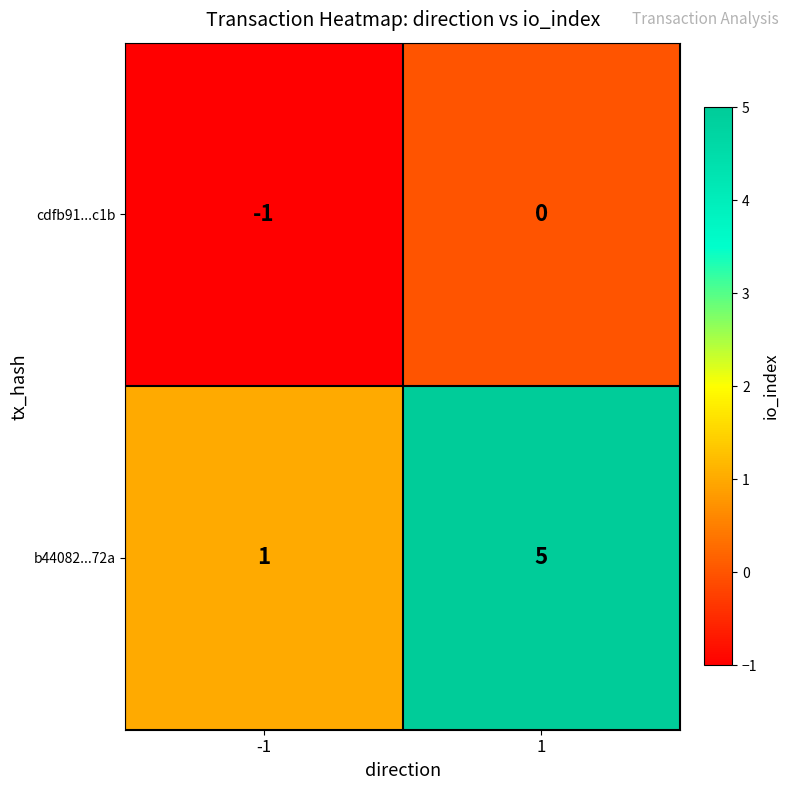

What is the sum of the b44082...72a values at -1 and 1?

6